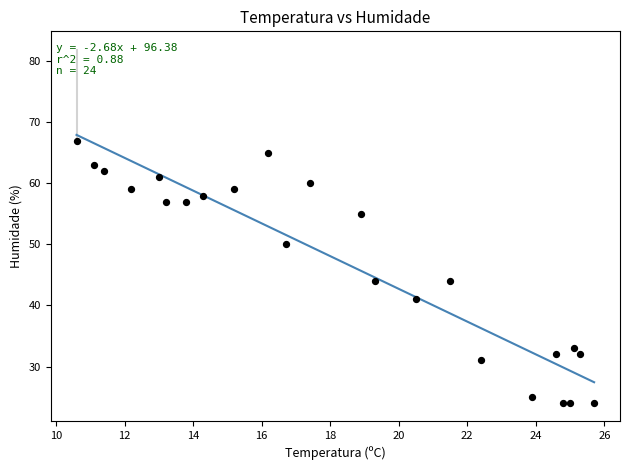

What is the range of Y values (max minus min)?

43